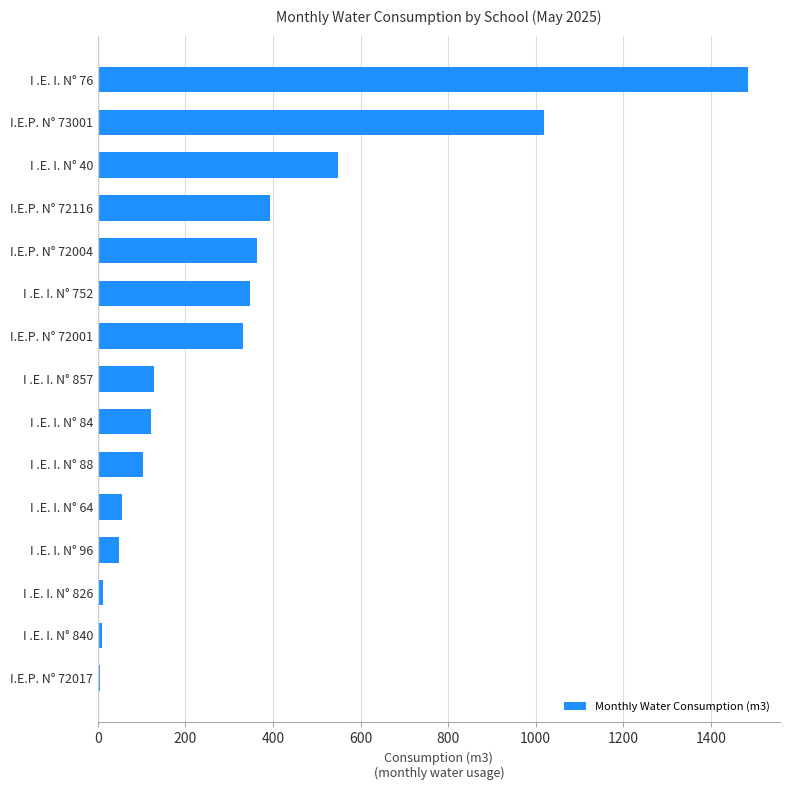

What is the difference between the maximum and minimum values?

1478.8